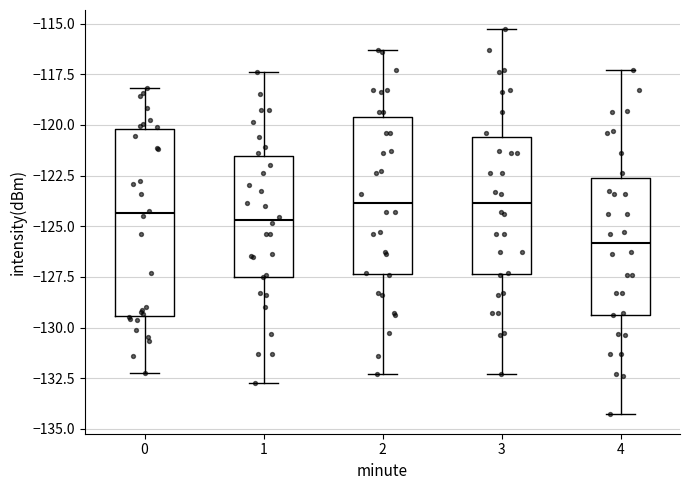

Reading left to right, read every box against the y-axis: the position of its median line, the range the box covers, and the ends of its whiskers. The values are not printed on the chart, so give them approximately, as read against the axis.

0: median -124.5, box -129.5 to -120.0, whiskers -132.0 to -118.0
1: median -124.5, box -127.5 to -121.5, whiskers -132.5 to -117.5
2: median -124.0, box -127.5 to -119.5, whiskers -132.5 to -116.5
3: median -124.0, box -127.5 to -120.5, whiskers -132.5 to -115.5
4: median -126.0, box -129.5 to -122.5, whiskers -134.5 to -117.5